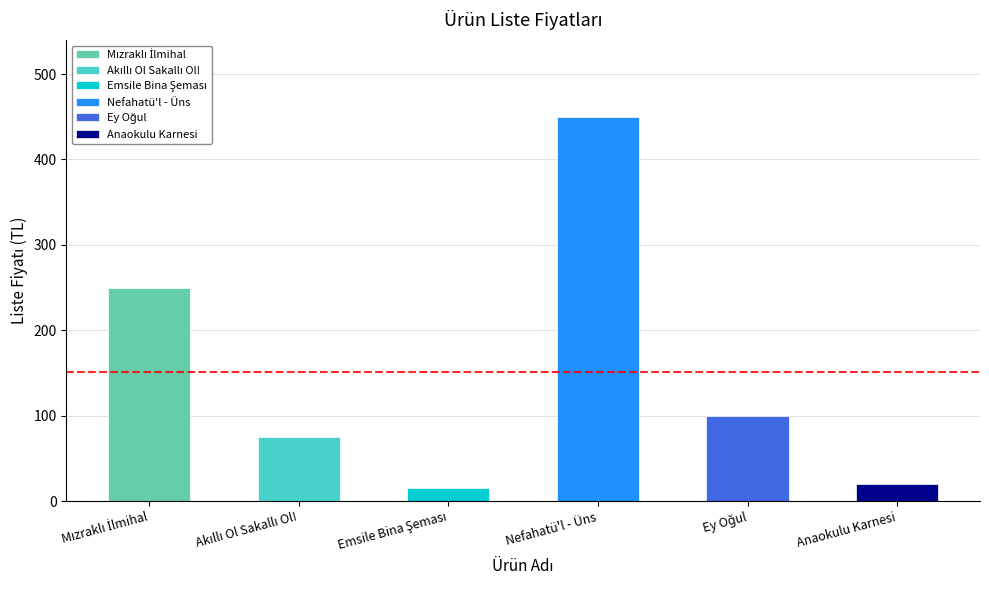

What is the value of the 1st bar from the left?

250